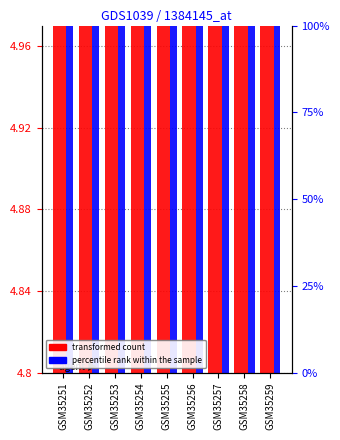

Which series has the largest total across all categories?

transformed count